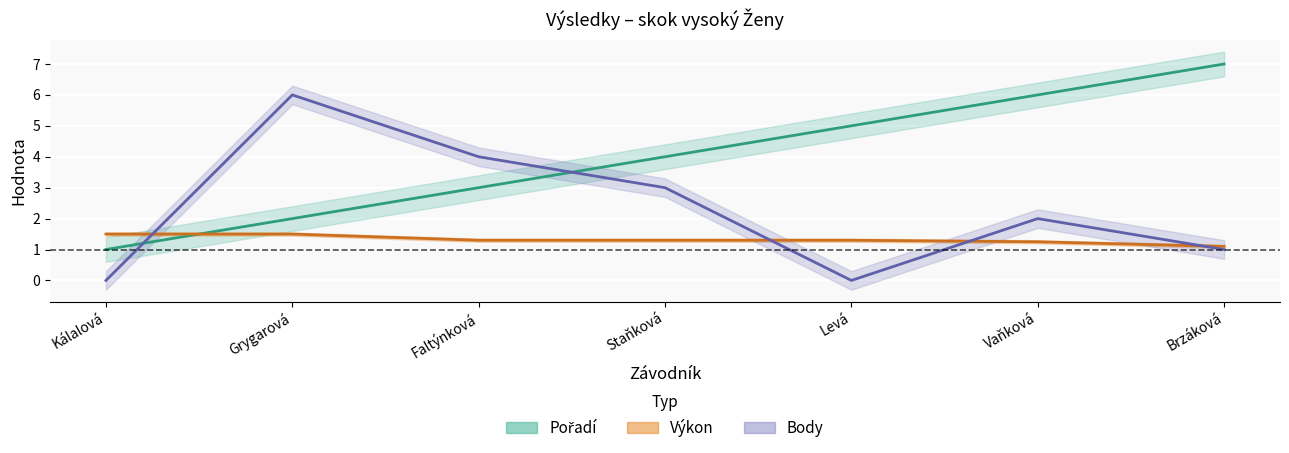

The Pořadí series shows 1.3 at Staňková. True or false?

False